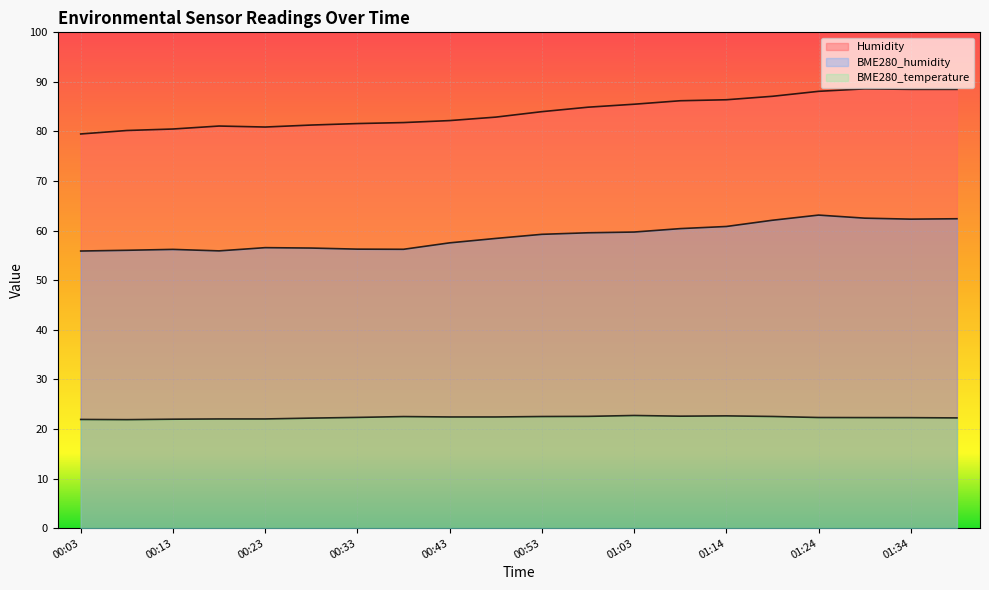

What is the difference between the second highest and minimum values in the BME280_temperature series?

0.8